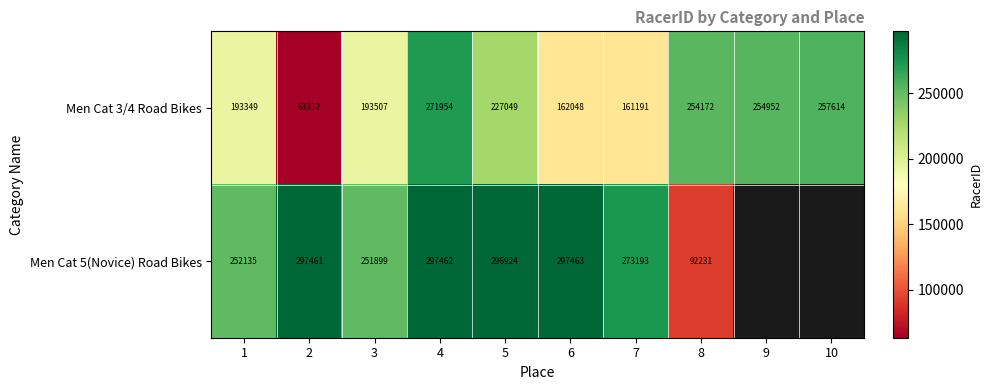

The Men Cat 5(Novice) Road Bikes series shows 297463 at 6. True or false?

True